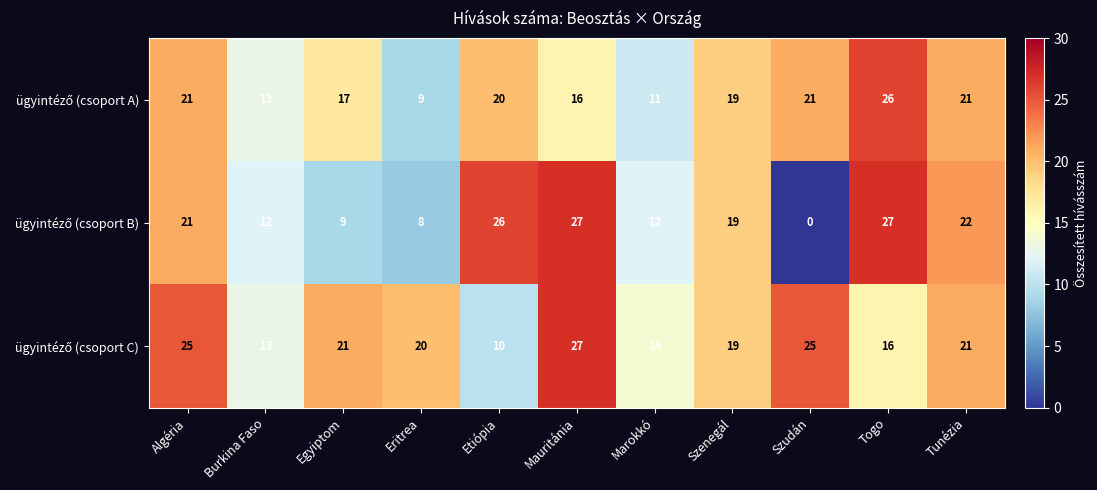

How many series are shown in this chart?

3